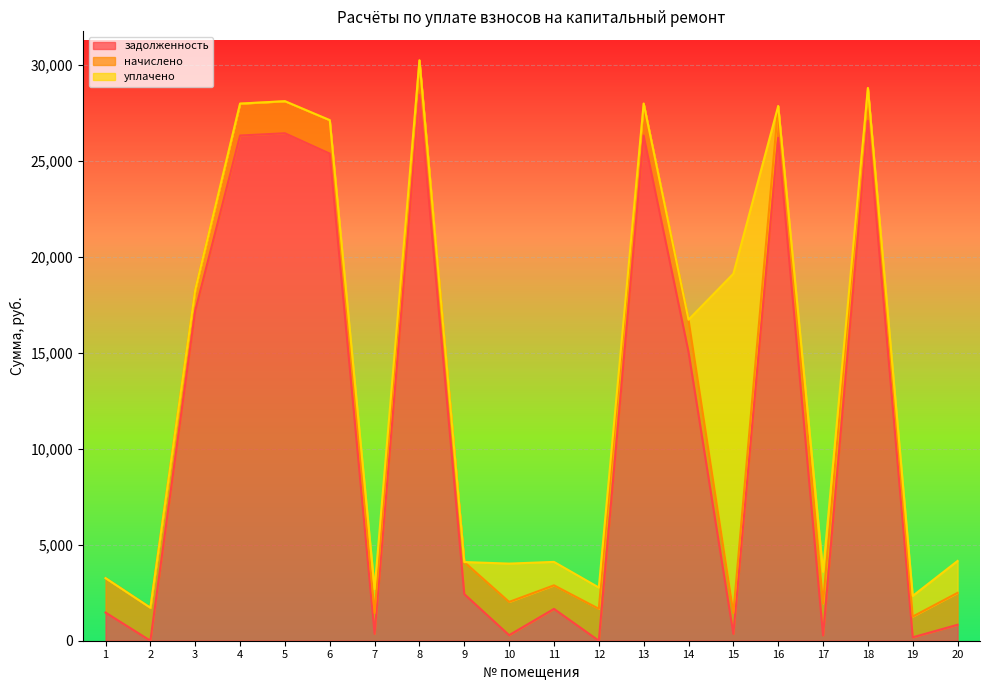

Which series has the largest total across all categories?

задолженность